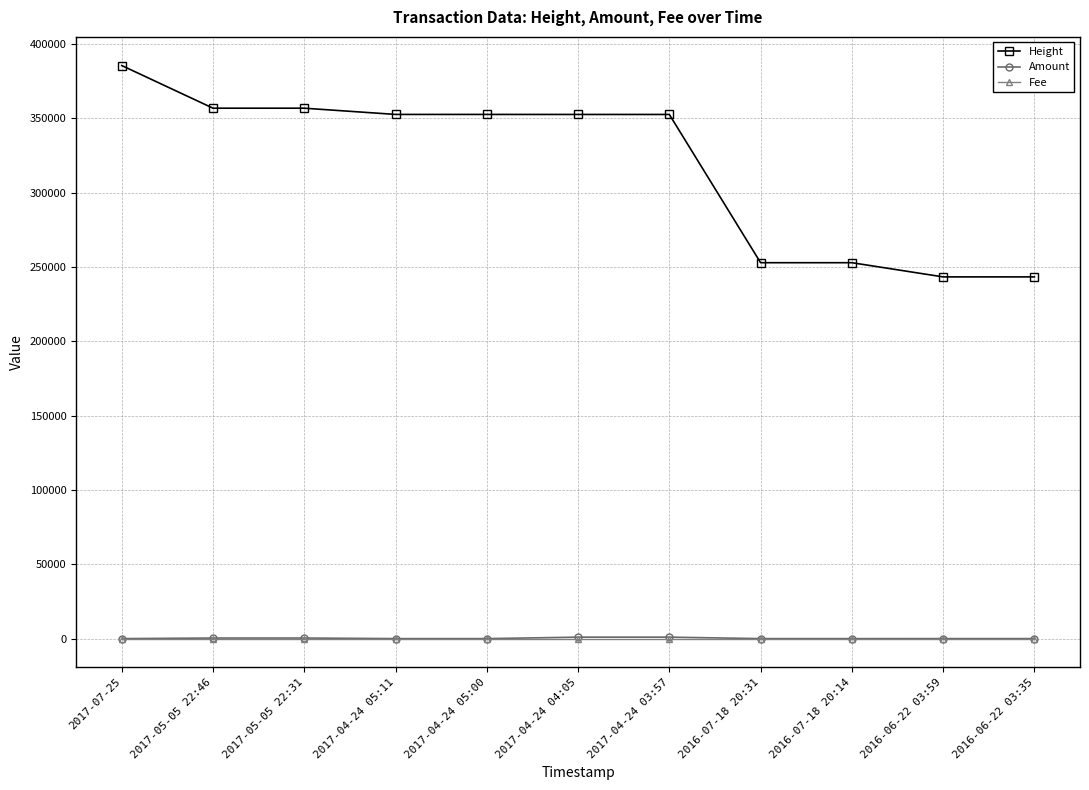

Which series has the widest spread of values?

Height